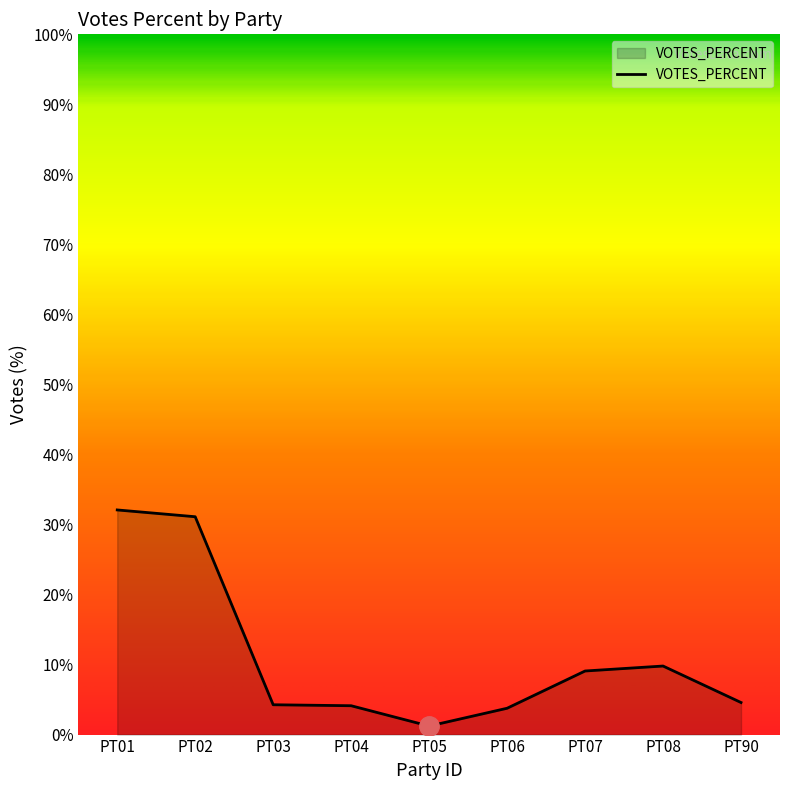

What is the change in value from PT01 to PT04?

-28.0